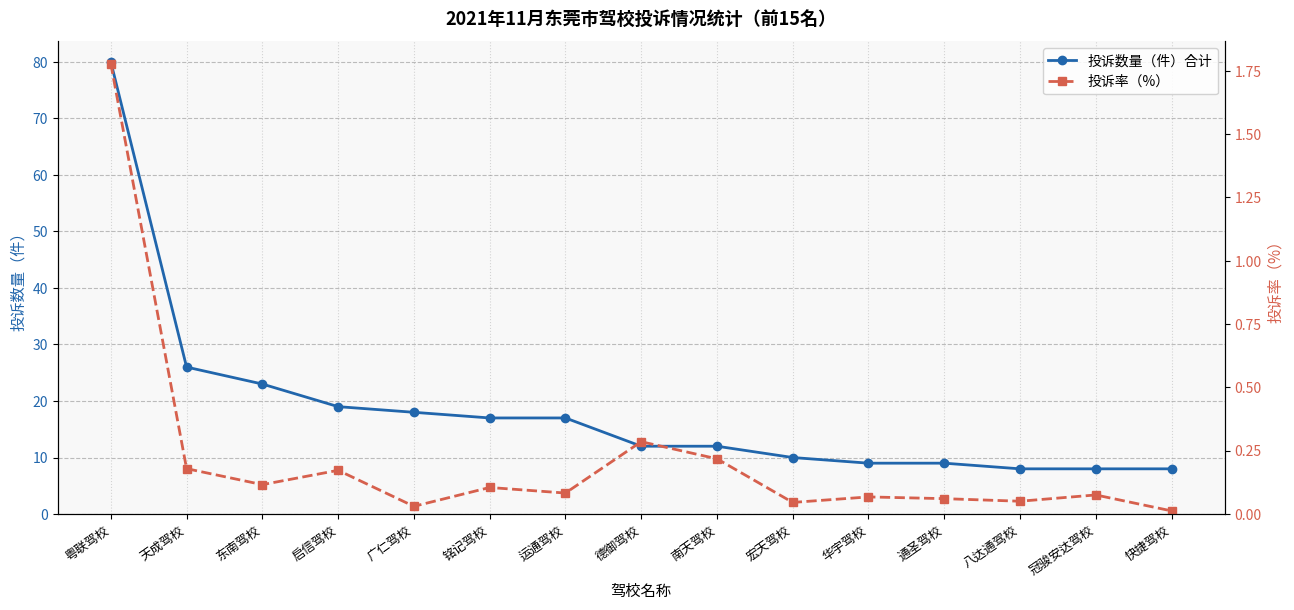

List the labels in order of 投诉数量（件）合计 value, smallest first.

八达通驾校, 冠骏安达驾校, 快捷驾校, 华宇驾校, 通圣驾校, 宏天驾校, 德御驾校, 南天驾校, 铭记驾校, 运通驾校, 广仁驾校, 启信驾校, 东南驾校, 天成驾校, 粤联驾校